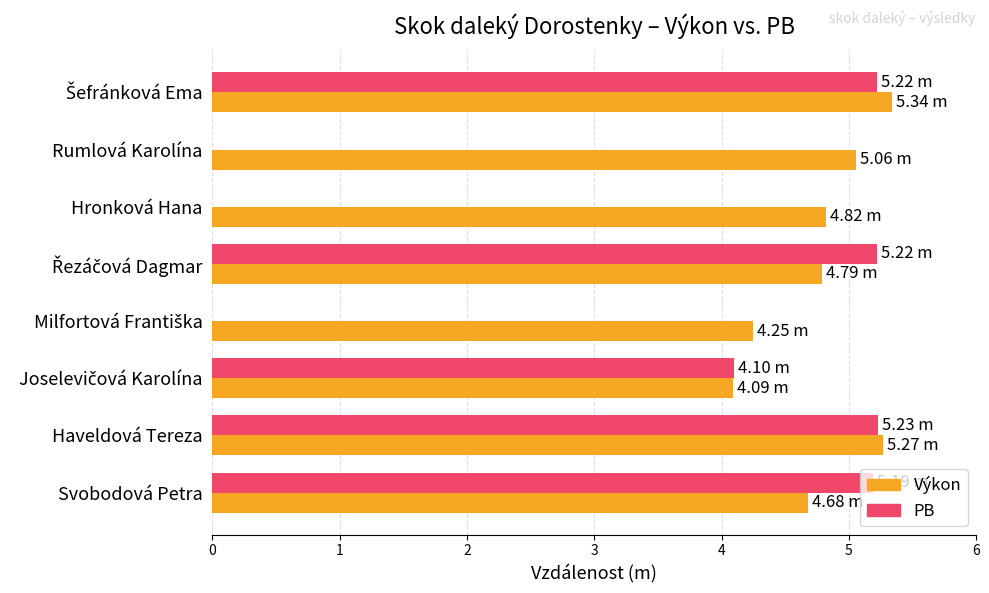

What is the sum of all PB values?

25.0